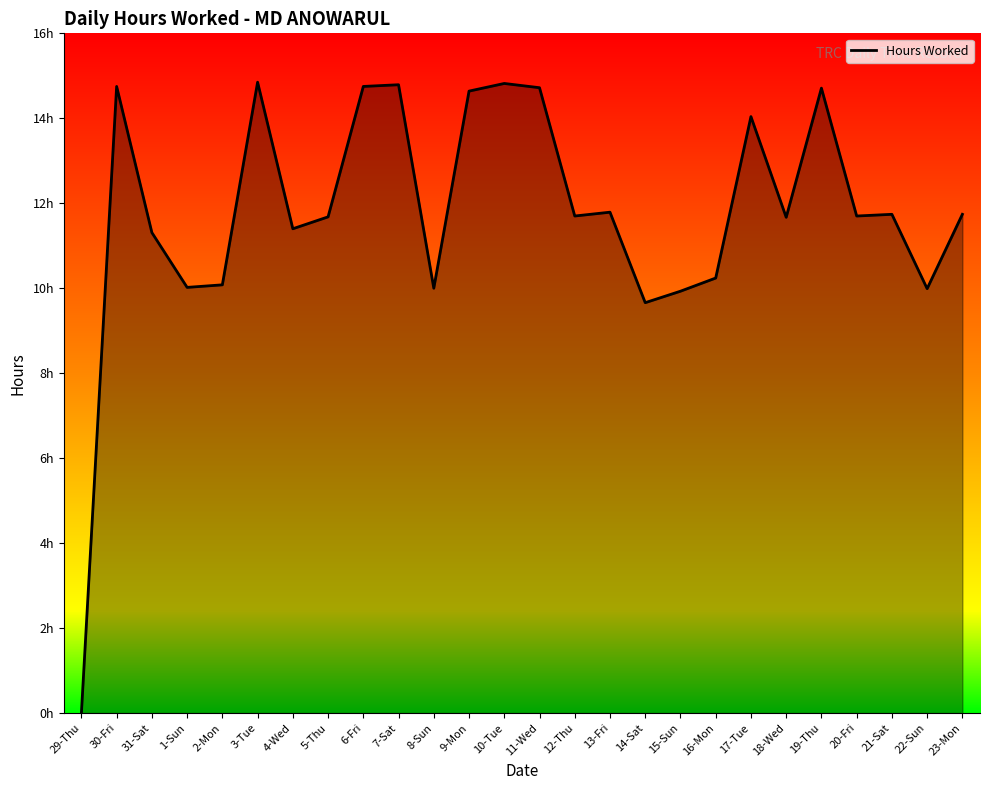

Where is the first local maximum?

30-Fri